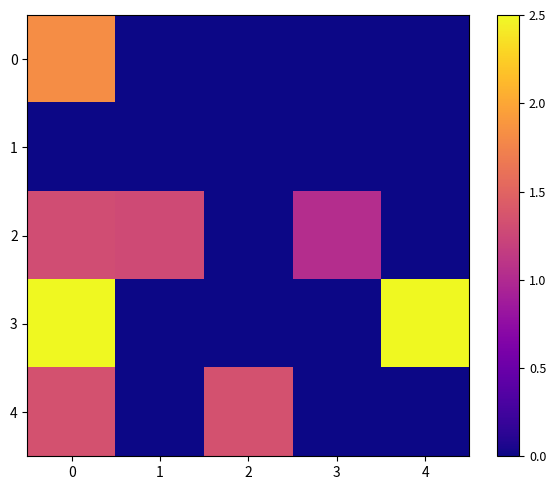

Reading right to left, extract all data points from this chart.

0: 4=0.0	3=0.0	2=0.0	1=0.0	0=13.3
1: 4=0.0	3=0.0	2=0.0	1=0.0	0=0.0
2: 4=0.0	3=7.5	2=0.0	1=9.3	0=9.5
3: 4=18.2	3=0.0	2=0.0	1=0.0	0=18.2
4: 4=0.0	3=0.0	2=9.7	1=0.0	0=9.7